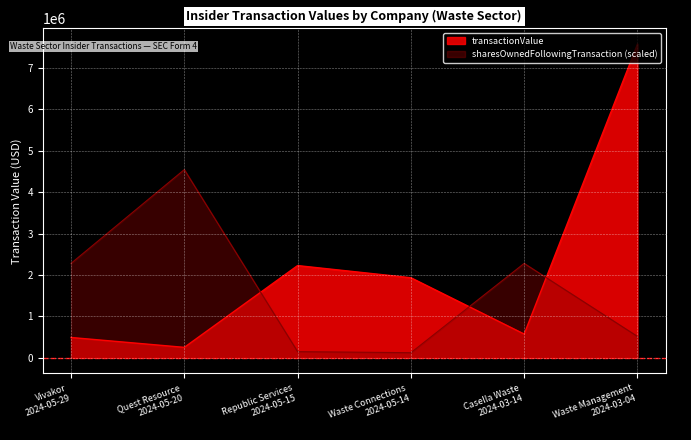

Which series ends up on top after the final intersection of sharesOwnedFollowingTransaction and transactionValue?

transactionValue